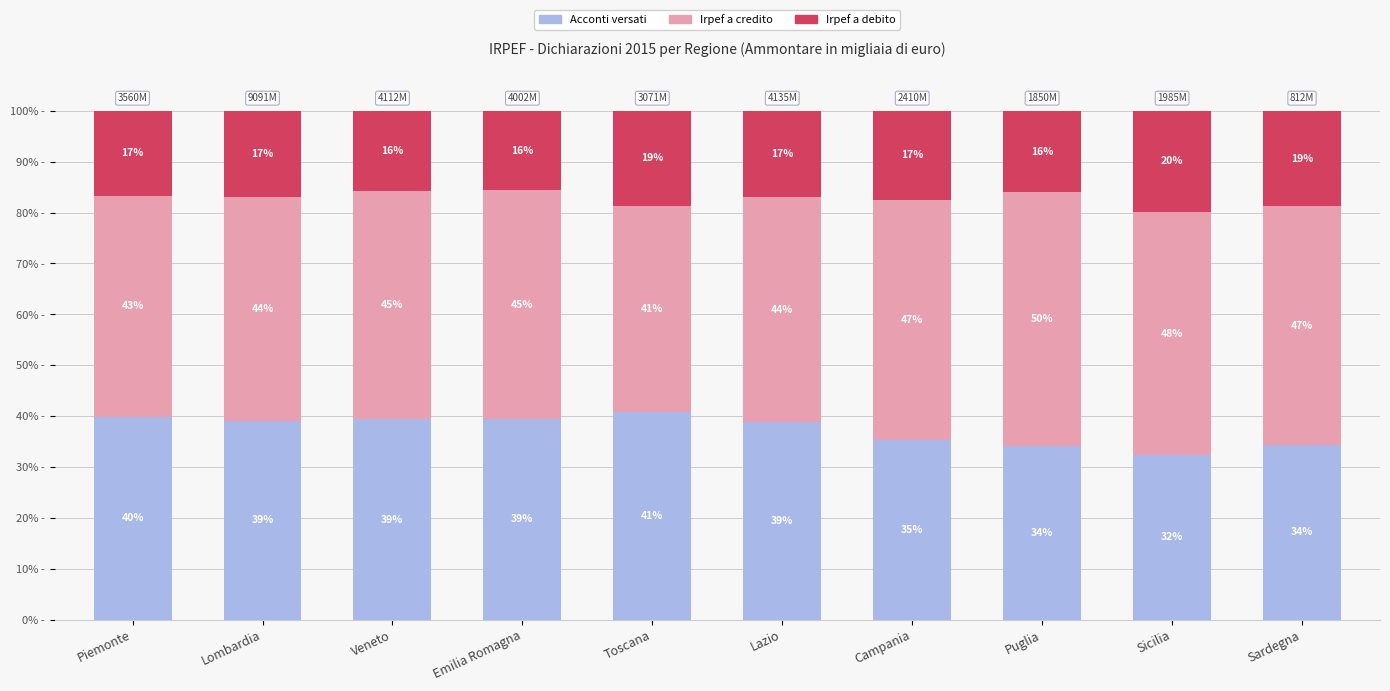

What is the total value across all series at Lombardia?

100.0